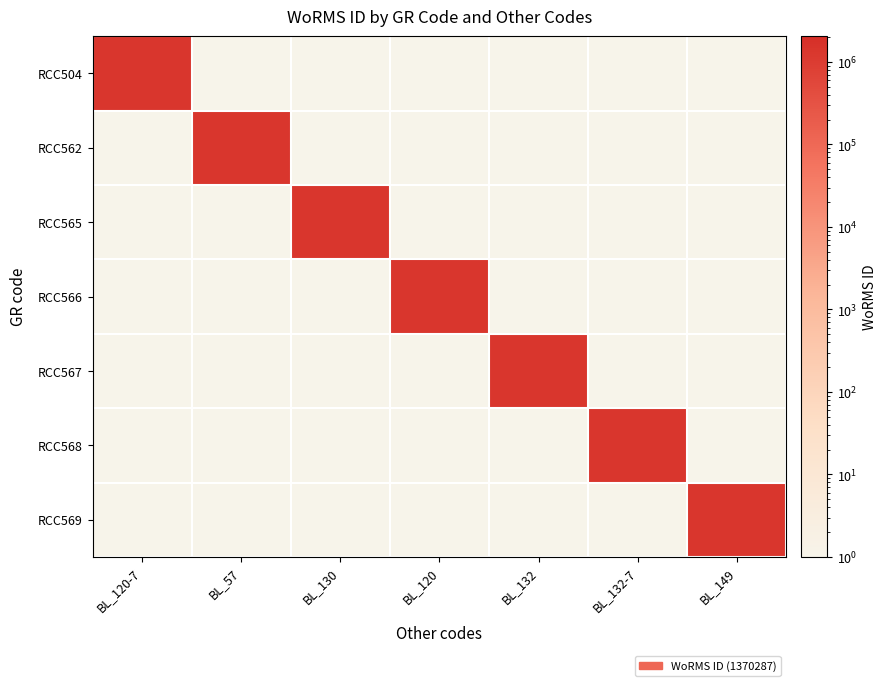

Which series has the widest spread of values?

RCC504